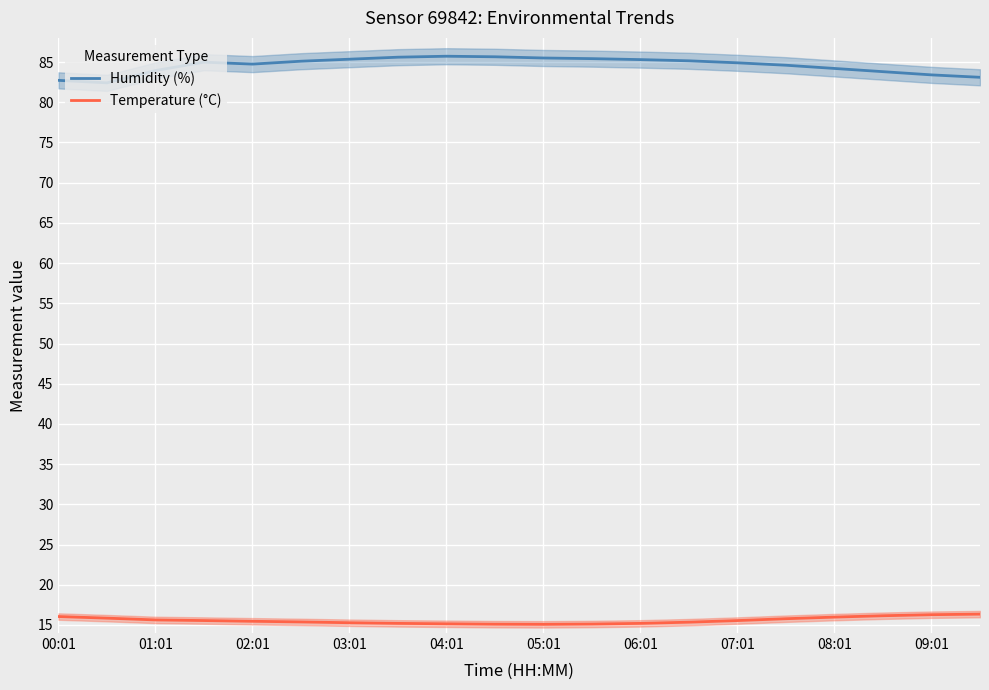

The value of Temperature (°C) at 00:01 is 11.1. True or false?

False